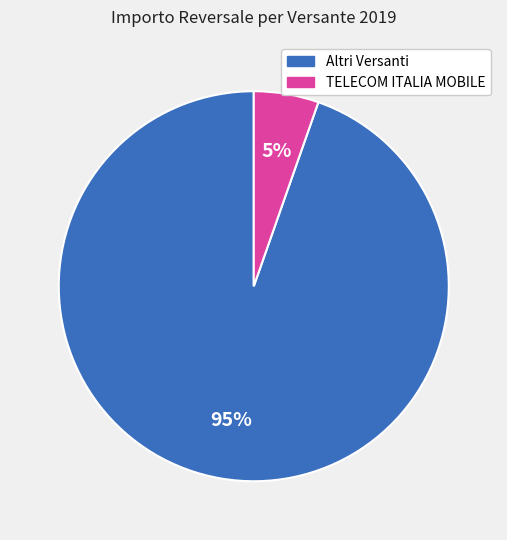

To the nearest percent, what is the average slice percentage?

50%